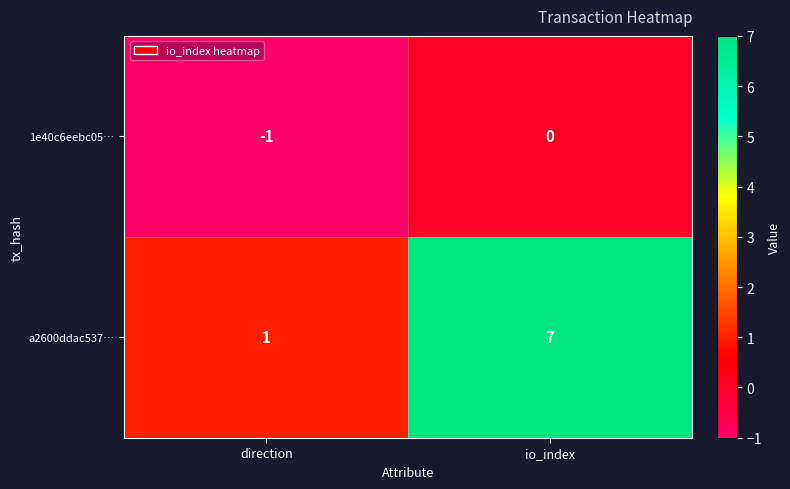

Rank the series by their maximum value, from highest to lowest.

a2600ddac537…, 1e40c6eebc05…